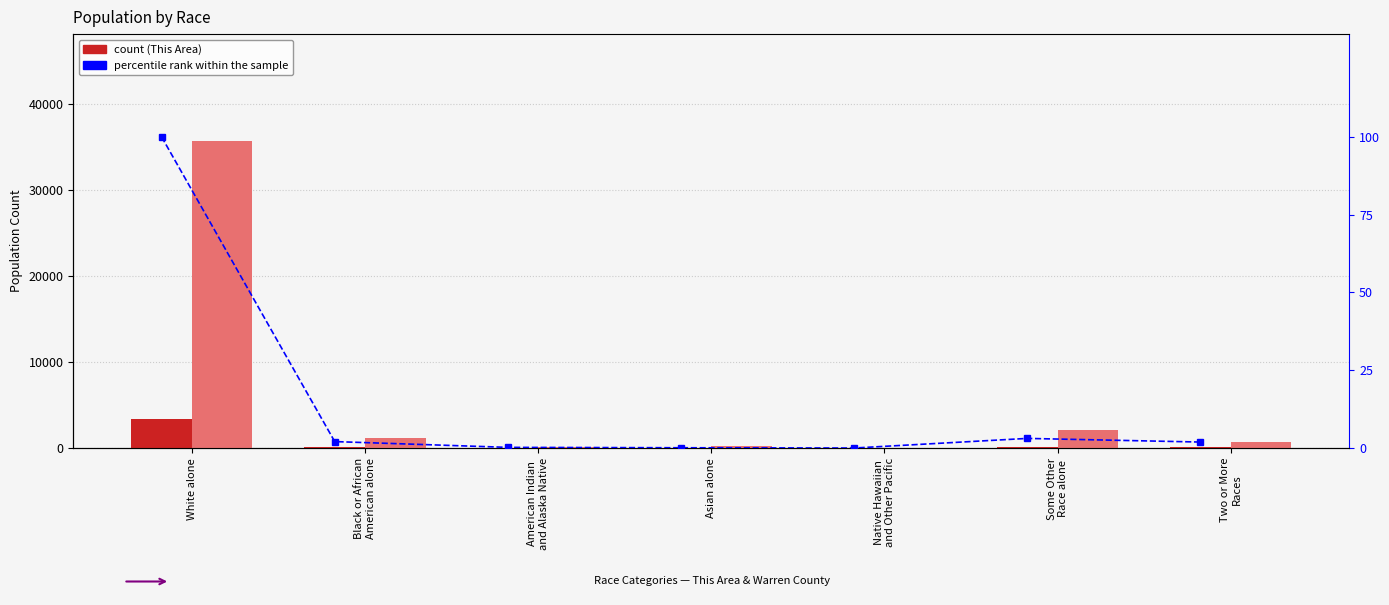

Rank the series at White alone from highest to lowest value.

Warren County, This Area, percentile rank within the sample